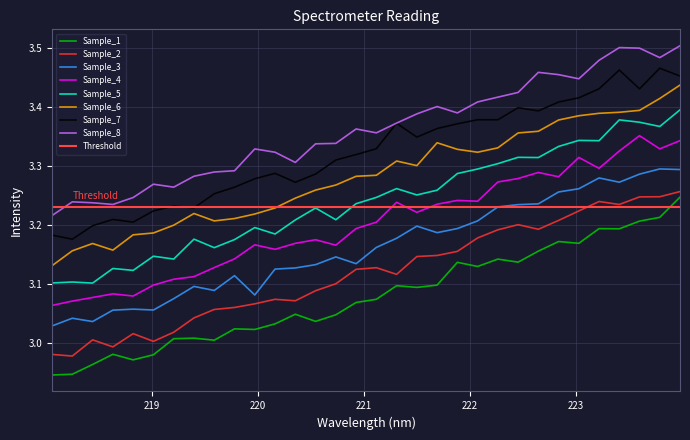

How many interior local valleys (lower than both neighbors) does the data have?

9